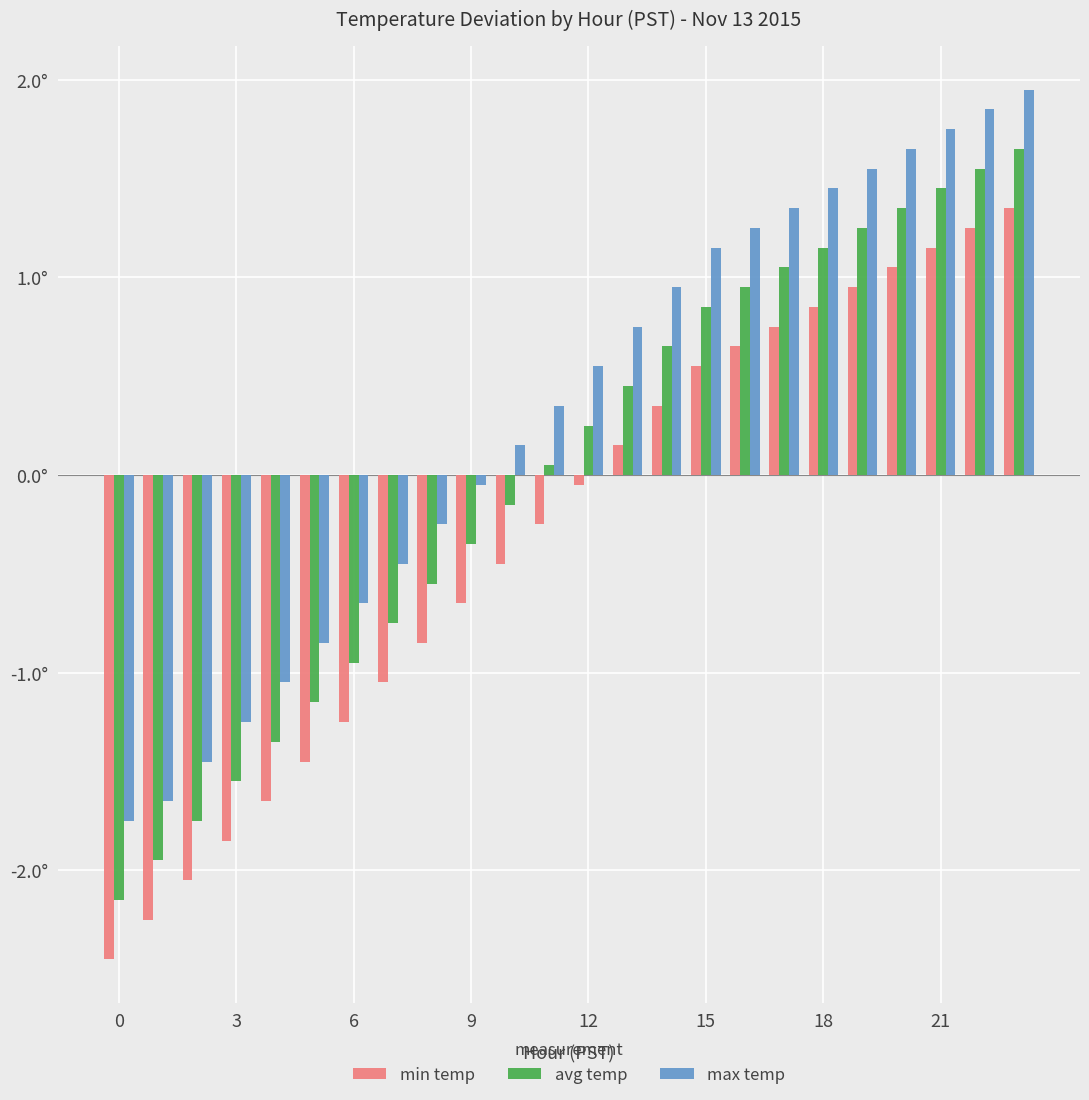

What are all the series names shown in the legend?

min temp, avg temp, max temp